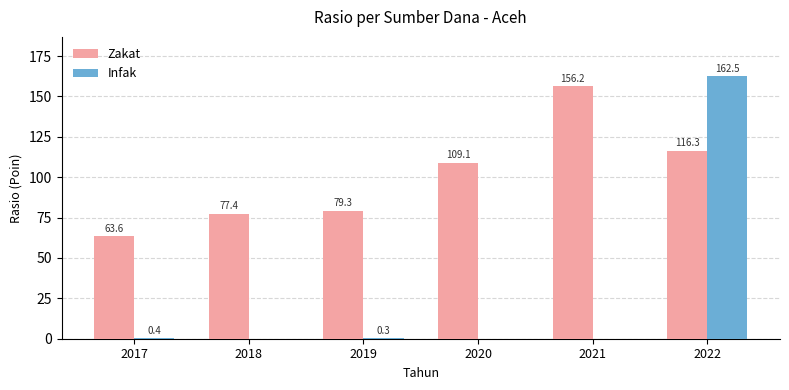

How many groups of bars are there?

6